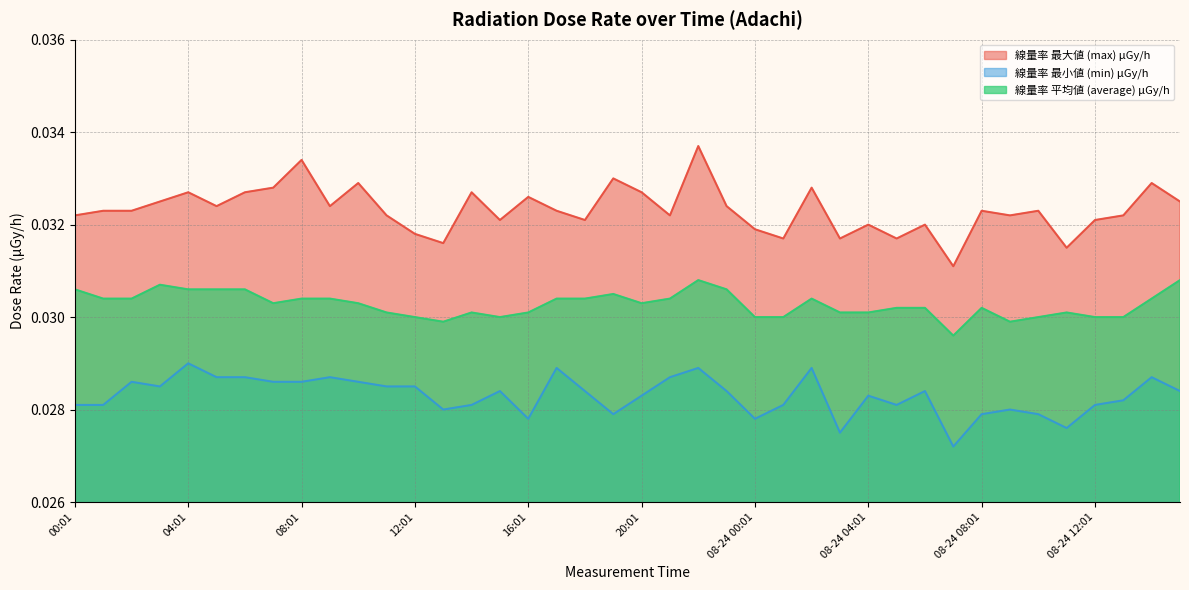

True or false: 線量率 平均値 (average) μGy/h and 線量率 最大値 (max) μGy/h cross at least once.

False